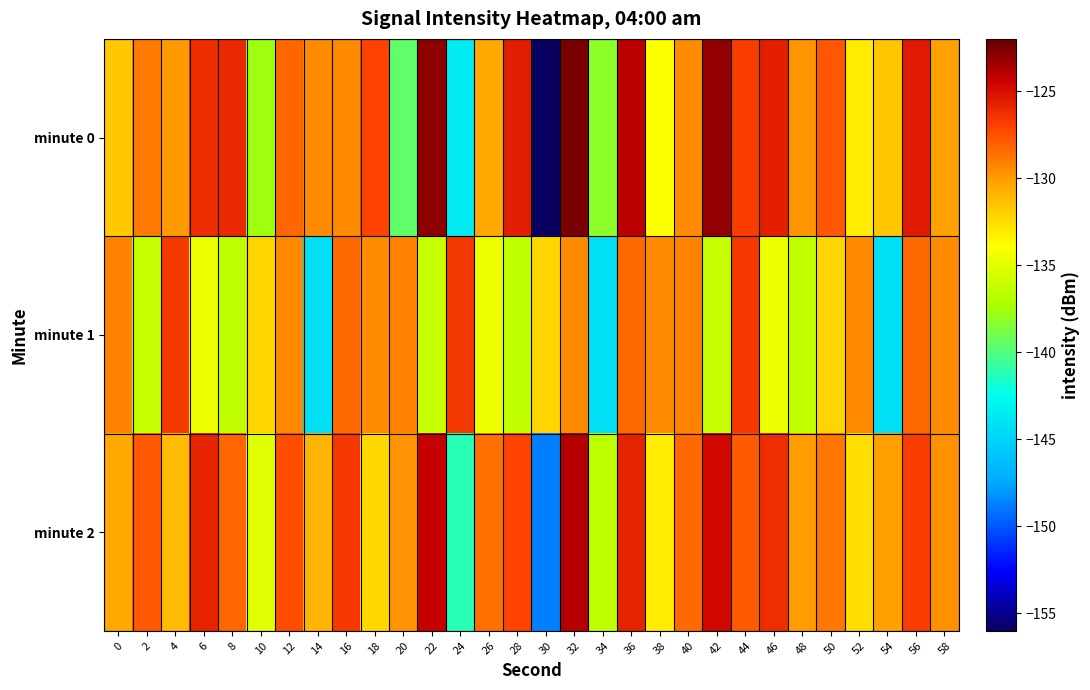

List the series in order of their peak value, highest first.

minute 0, minute 2, minute 1